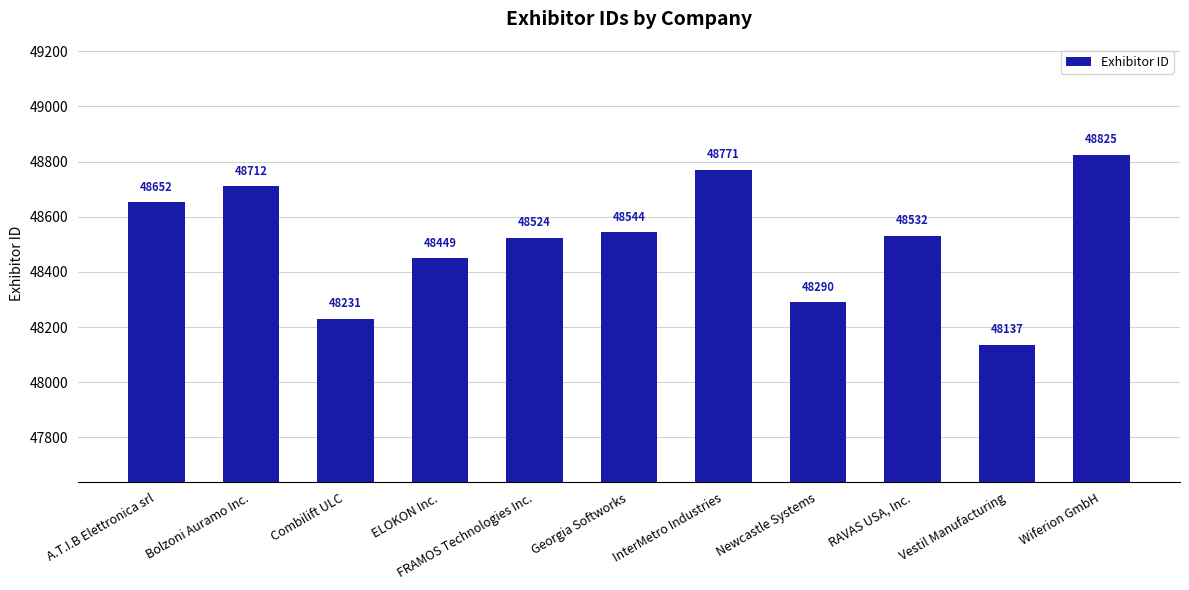

Rank the categories by value from lowest to highest.

Vestil Manufacturing, Combilift ULC, Newcastle Systems, ELOKON Inc., FRAMOS Technologies Inc., RAVAS USA, Inc., Georgia Softworks, A.T.I.B Elettronica srl, Bolzoni Auramo Inc., InterMetro Industries, Wiferion GmbH